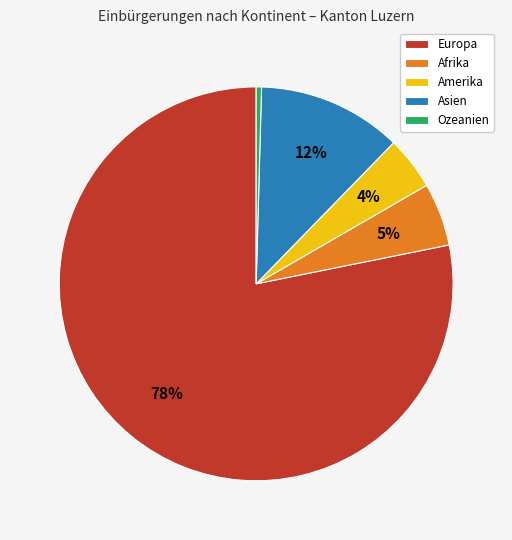

To the nearest percent, what percentage of the pie is Amerika?

4%